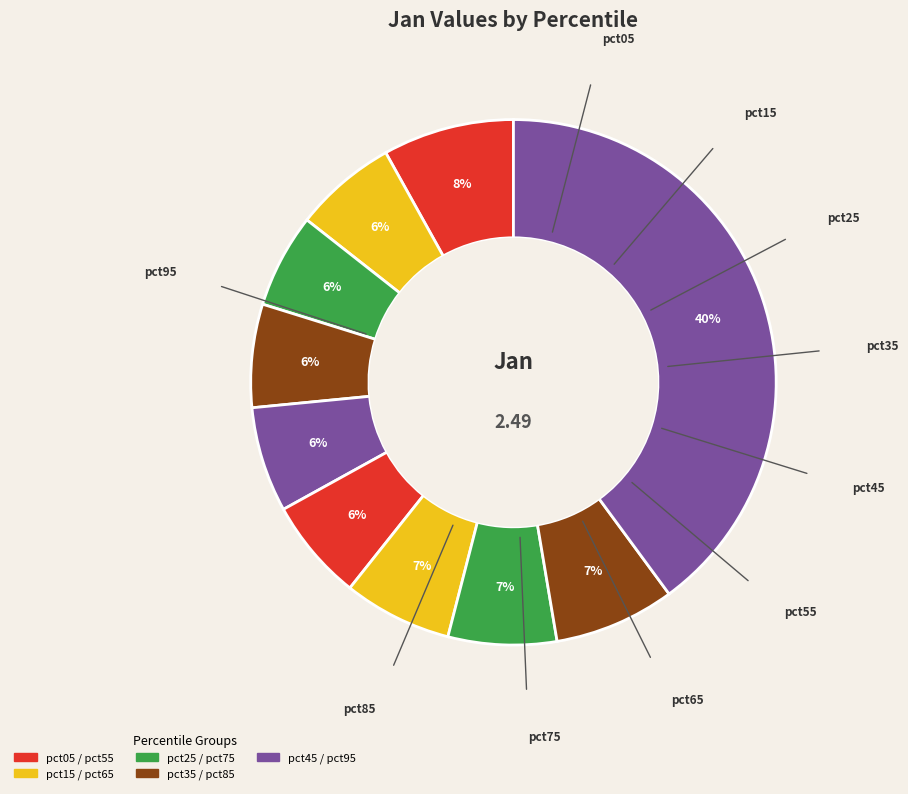

How many segments does this pie chart have?

10